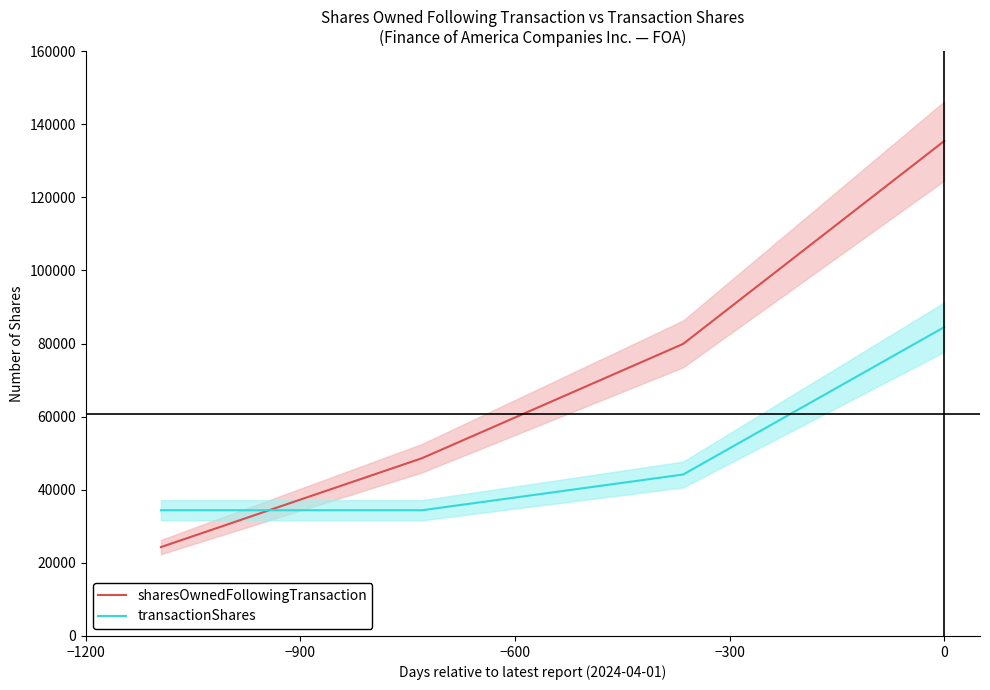

True or false: sharesOwnedFollowingTransaction has more than 1 points higher than both neighbors.

False